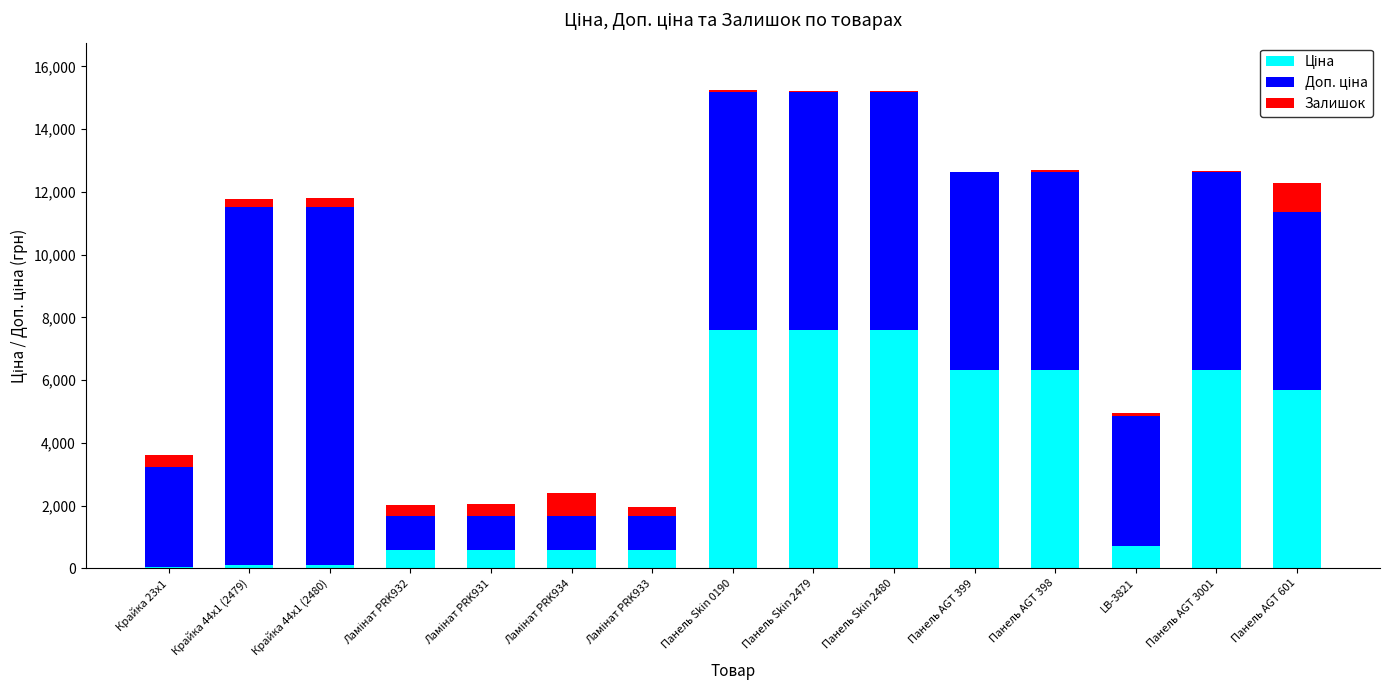

Are the bars horizontal?

No